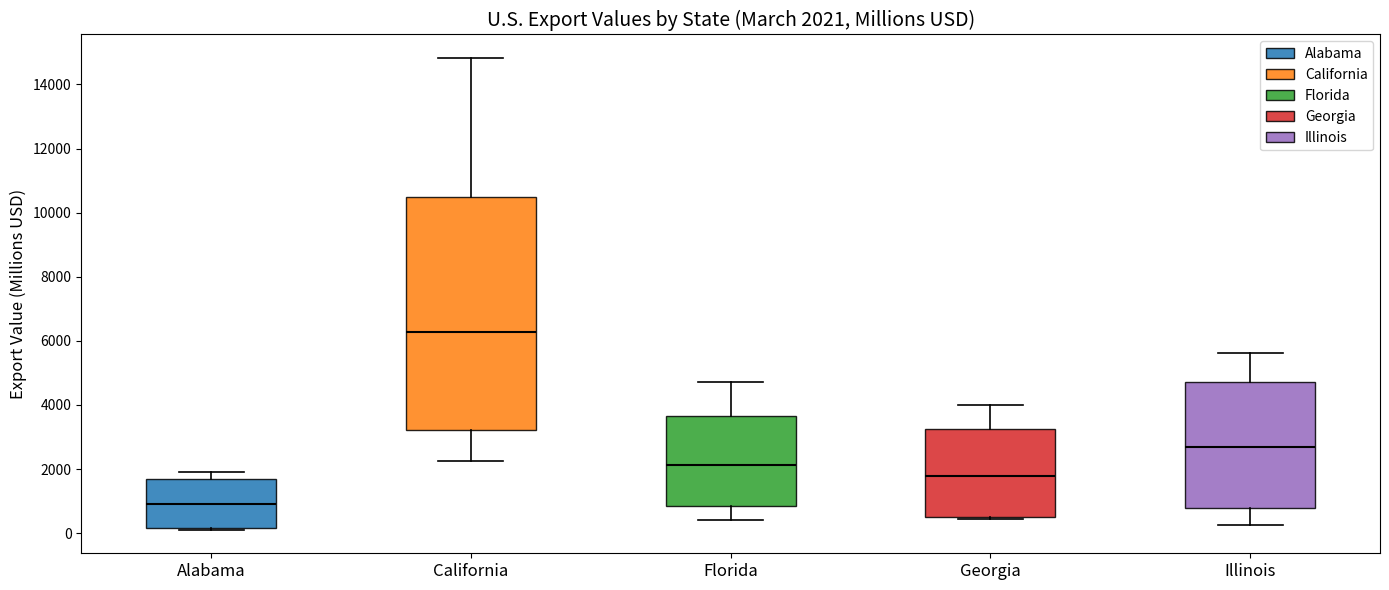

Which box has the highest median line?

California